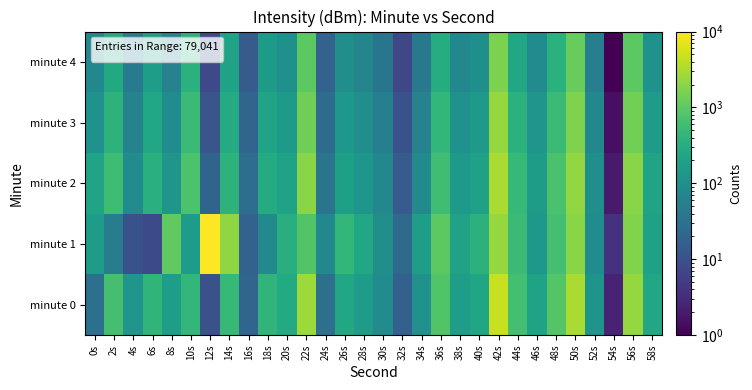

Which series has the largest total across all categories?

minute 1